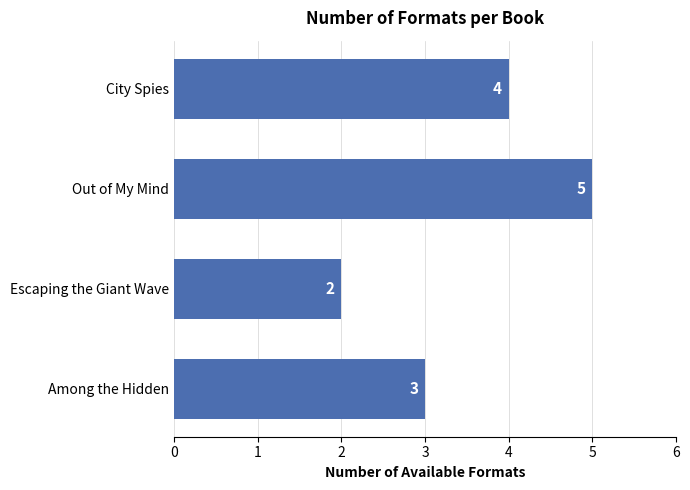

Reading bottom to top, what are all the values shown in this chart?

3	2	5	4